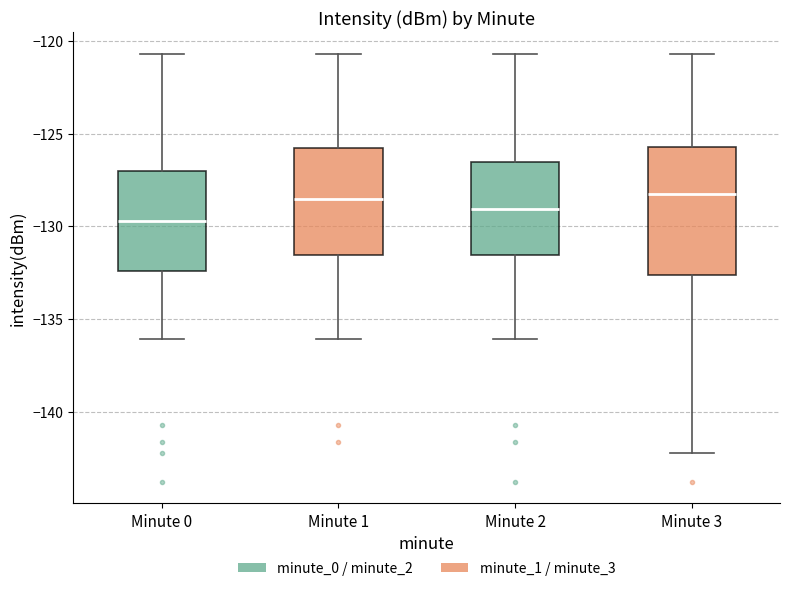

Reading left to right, read every box against the y-axis: the position of its median line, the range the box covers, and the ends of its whiskers. The values are not printed on the chart, so give them approximately, as read against the axis.

Minute 0: median -129.5, box -132.5 to -127.0, whiskers -136.0 to -120.5
Minute 1: median -128.5, box -131.5 to -126.0, whiskers -136.0 to -120.5
Minute 2: median -129.0, box -131.5 to -126.5, whiskers -136.0 to -120.5
Minute 3: median -128.5, box -132.5 to -125.5, whiskers -142.0 to -120.5